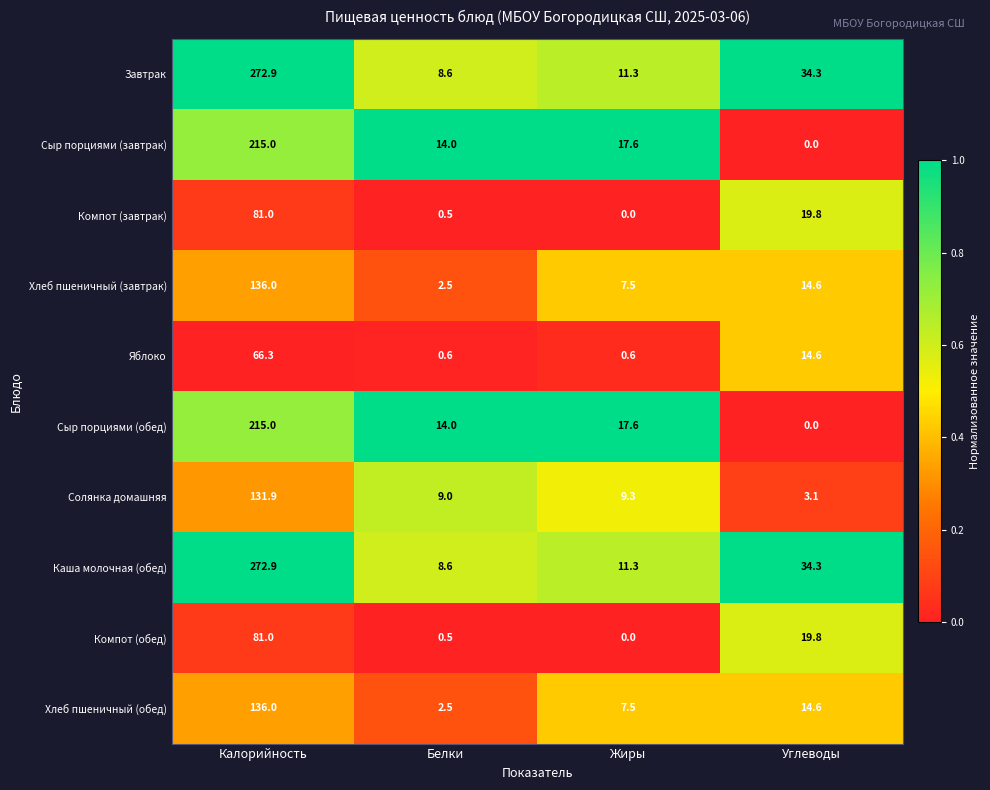

What is the difference between the maximum and minimum values in the Завтрак series?

264.3